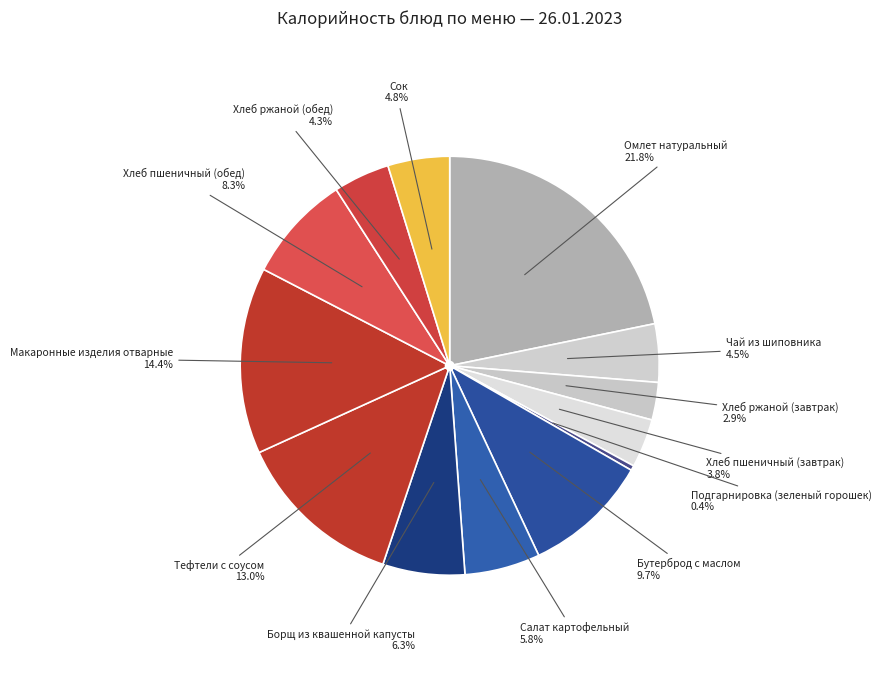

To the nearest percent, what portion does Хлеб ржаной (обед) represent?

4%